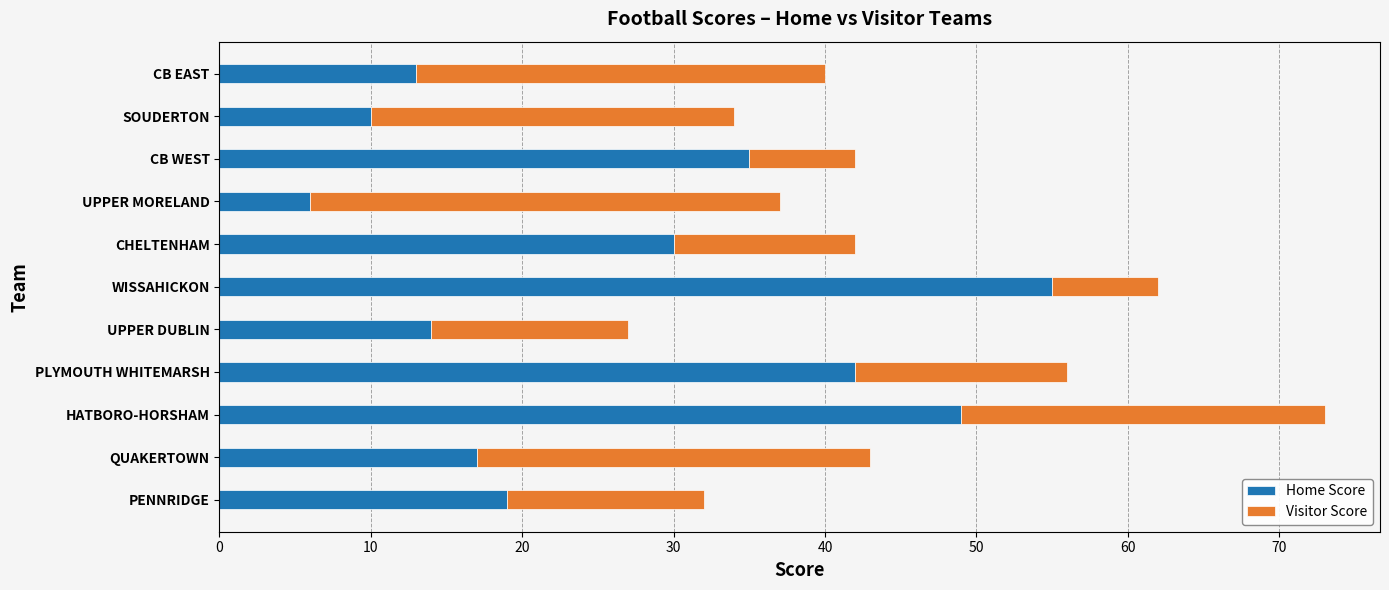

True or false: Home Score has a value of 8 at UPPER DUBLIN.

False